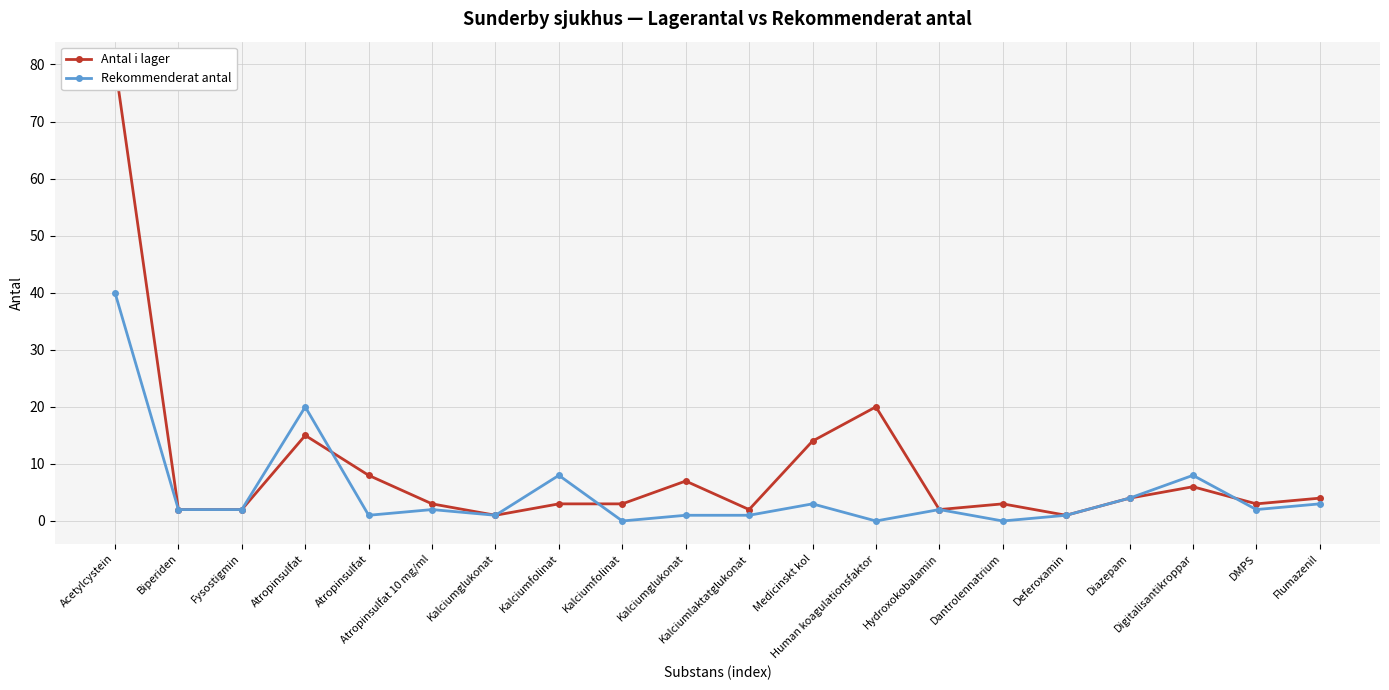

True or false: Antal i lager has more than 2 interior local peaks.

True